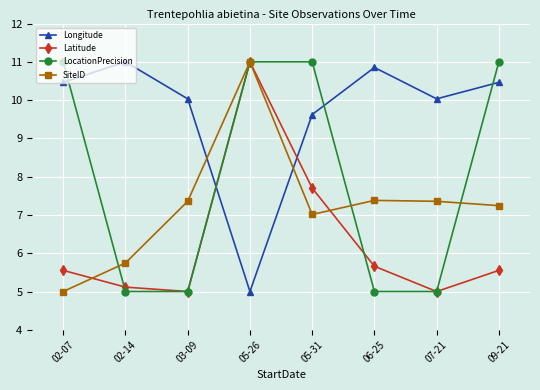

Reading right to left, transcribe all the data shown in this chart.

Longitude: 09-21=10.5	07-21=10.0	06-25=10.9	05-31=9.6	05-26=5.0	03-09=10.0	02-14=11.0	02-07=10.5
Latitude: 09-21=5.6	07-21=5.0	06-25=5.7	05-31=7.7	05-26=11.0	03-09=5.0	02-14=5.1	02-07=5.6
LocationPrecision: 09-21=11.0	07-21=5.0	06-25=5.0	05-31=11.0	05-26=11.0	03-09=5.0	02-14=5.0	02-07=11.0
SiteID: 09-21=7.2	07-21=7.4	06-25=7.4	05-31=7.0	05-26=11.0	03-09=7.4	02-14=5.7	02-07=5.0